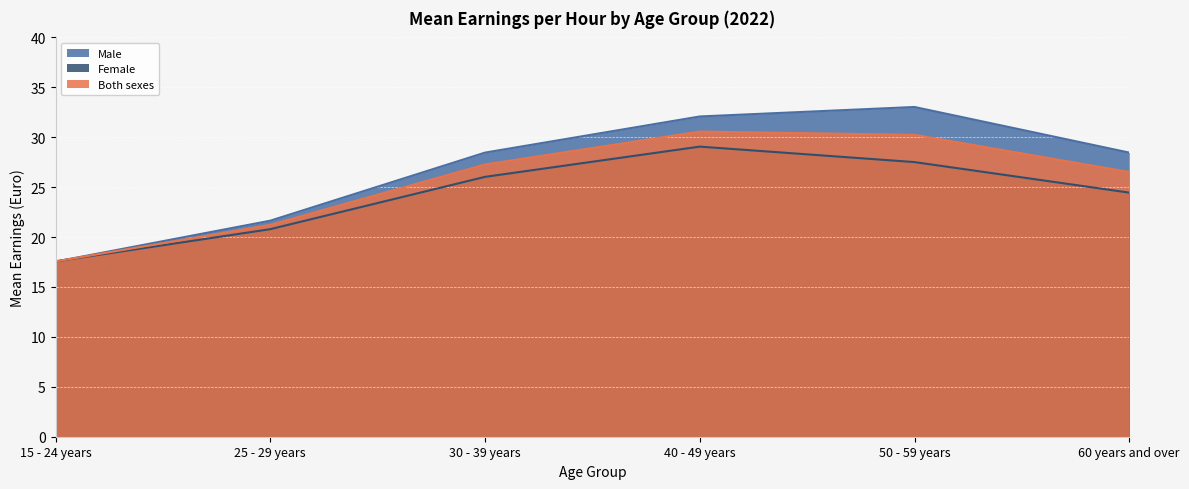

What is the difference between the highest and lowest values at 60 years and over?

4.0